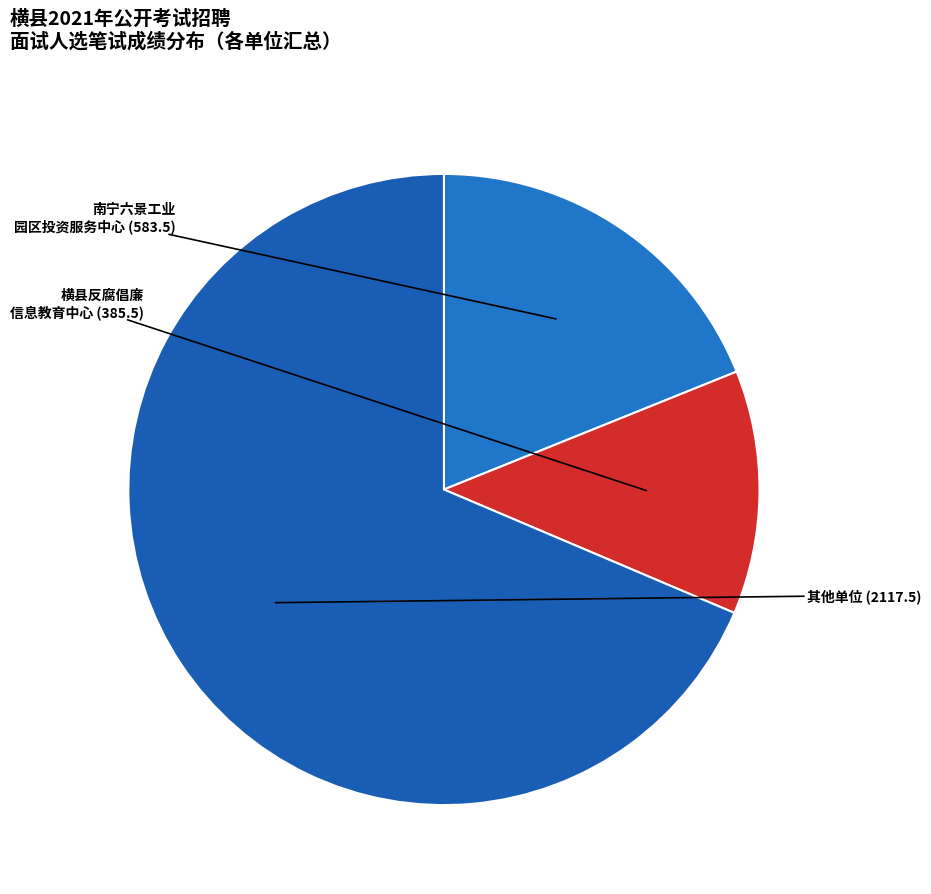

How many segments does this pie chart have?

3